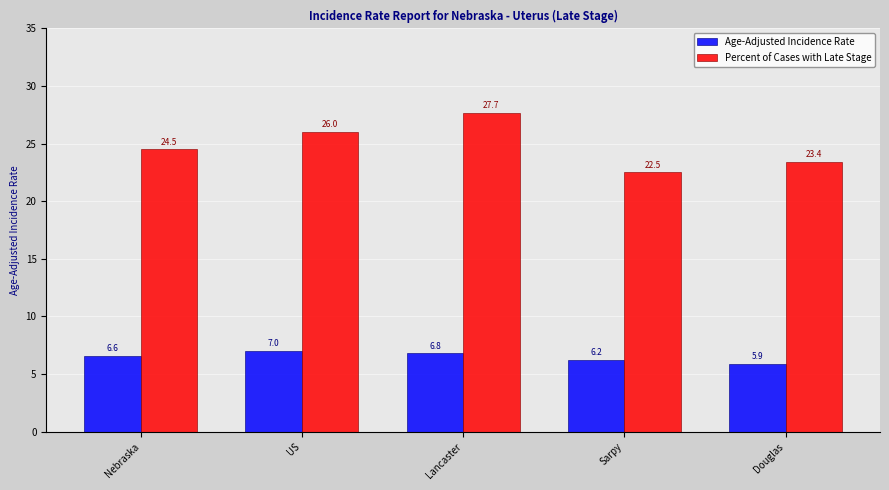

What is the spread (max minus min) of values at US?

19.0